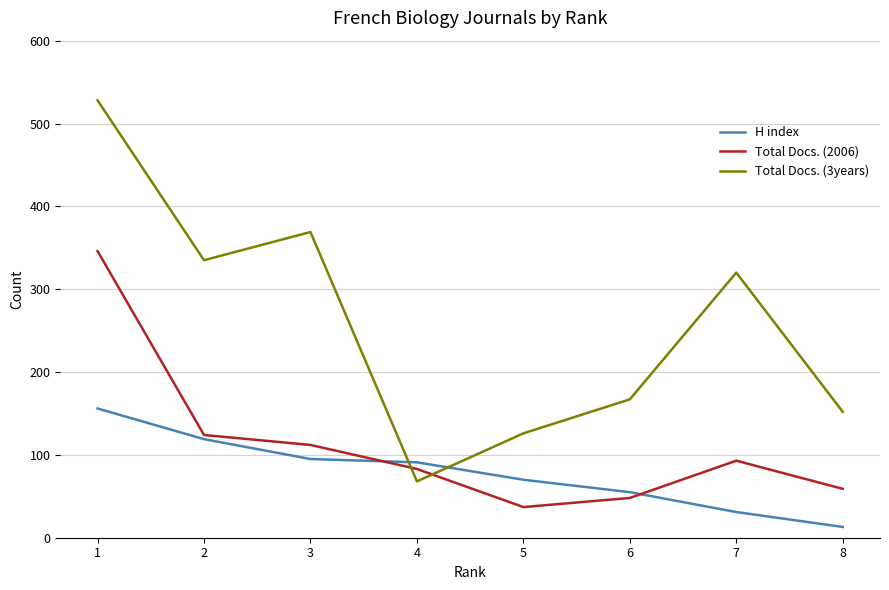

Reading left to right, what are all the values shown in this chart?

H index: 1=156	2=119	3=95	4=91	5=70	6=55	7=31	8=13
Total Docs. (2006): 1=346	2=124	3=112	4=83	5=37	6=48	7=93	8=59
Total Docs. (3years): 1=528	2=335	3=369	4=68	5=126	6=167	7=320	8=152